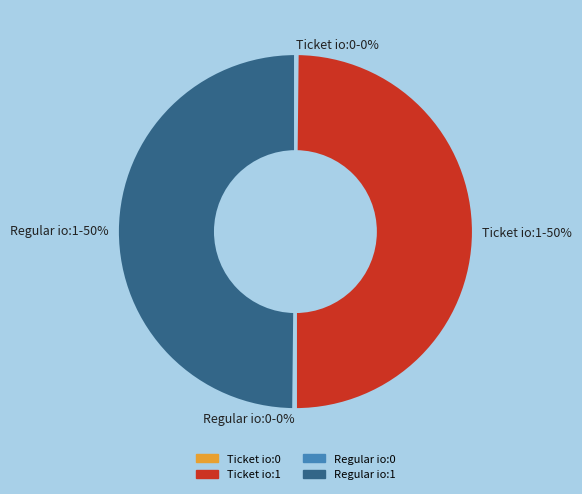

To the nearest percent, what portion does Regular io:1 represent?

50%